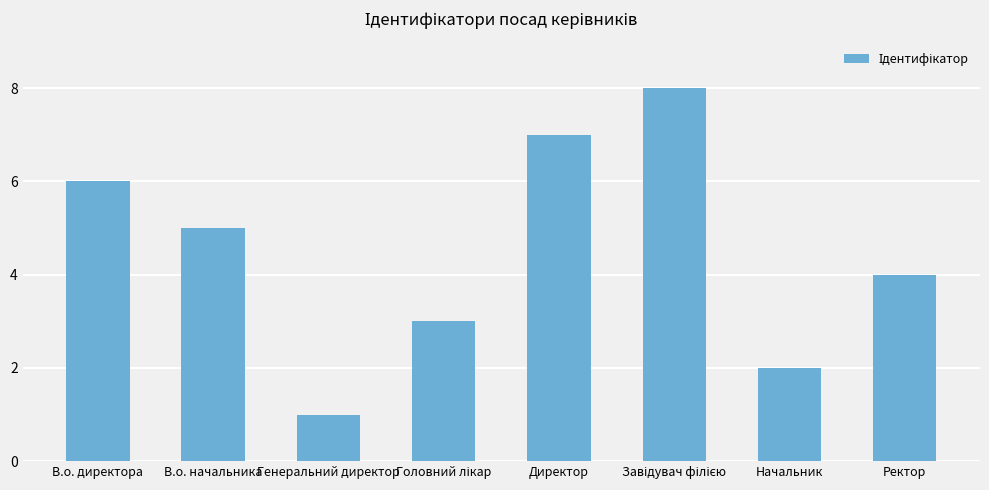

Reading left to right, list all the values displayed in this chart.

6	5	1	3	7	8	2	4